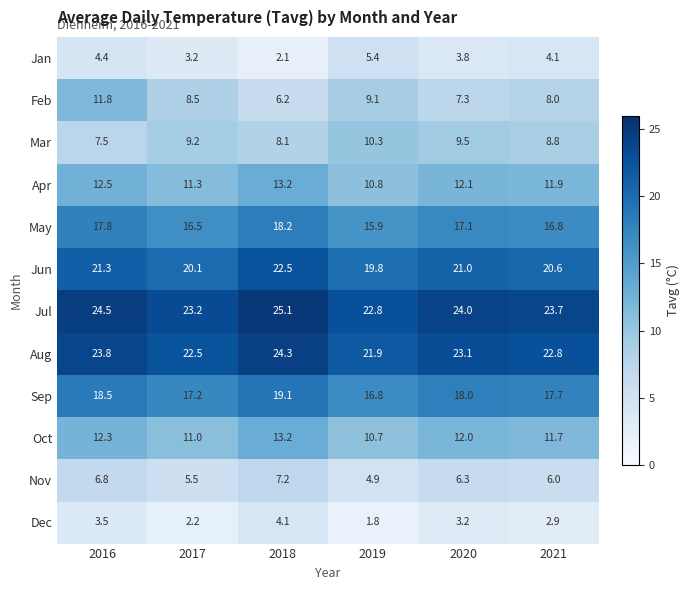

What is the minimum value shown in the chart?

1.8